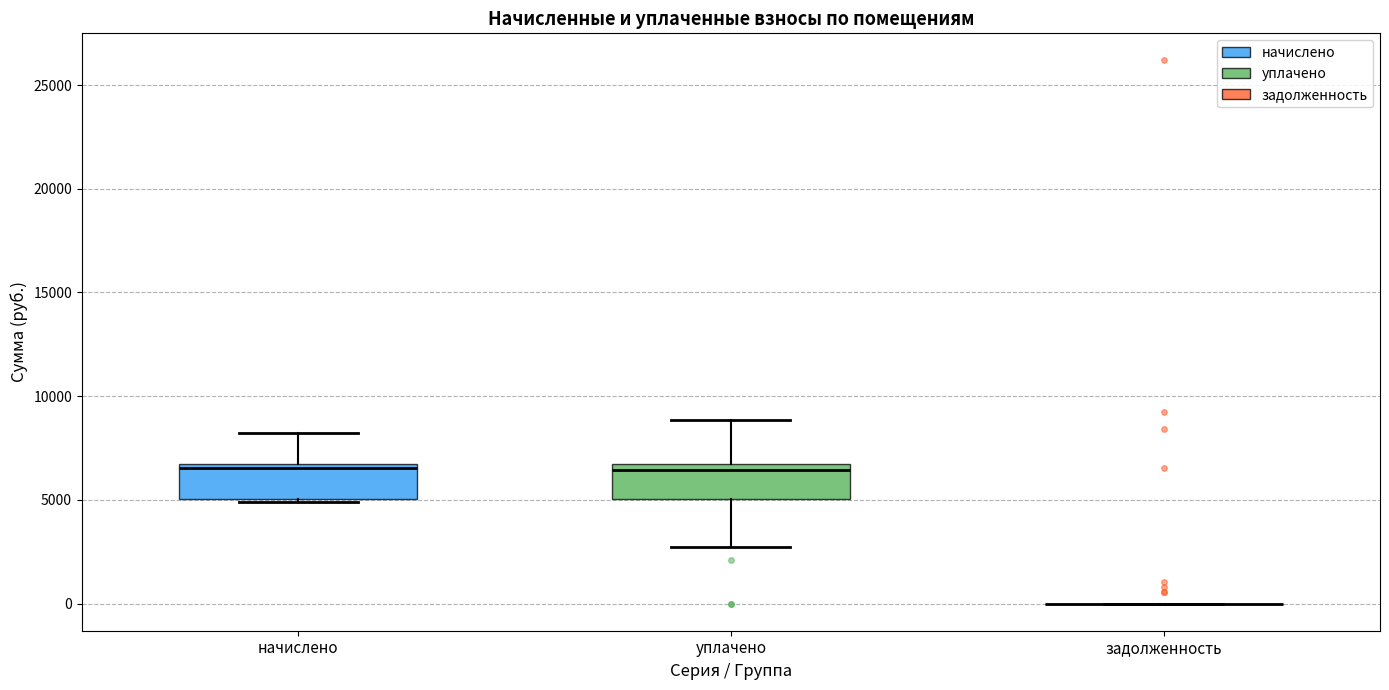

Where is the lower edge of the box for начислено on the y-axis? The values are not printed on the chart, so give them approximately, as read against the axis.

5000